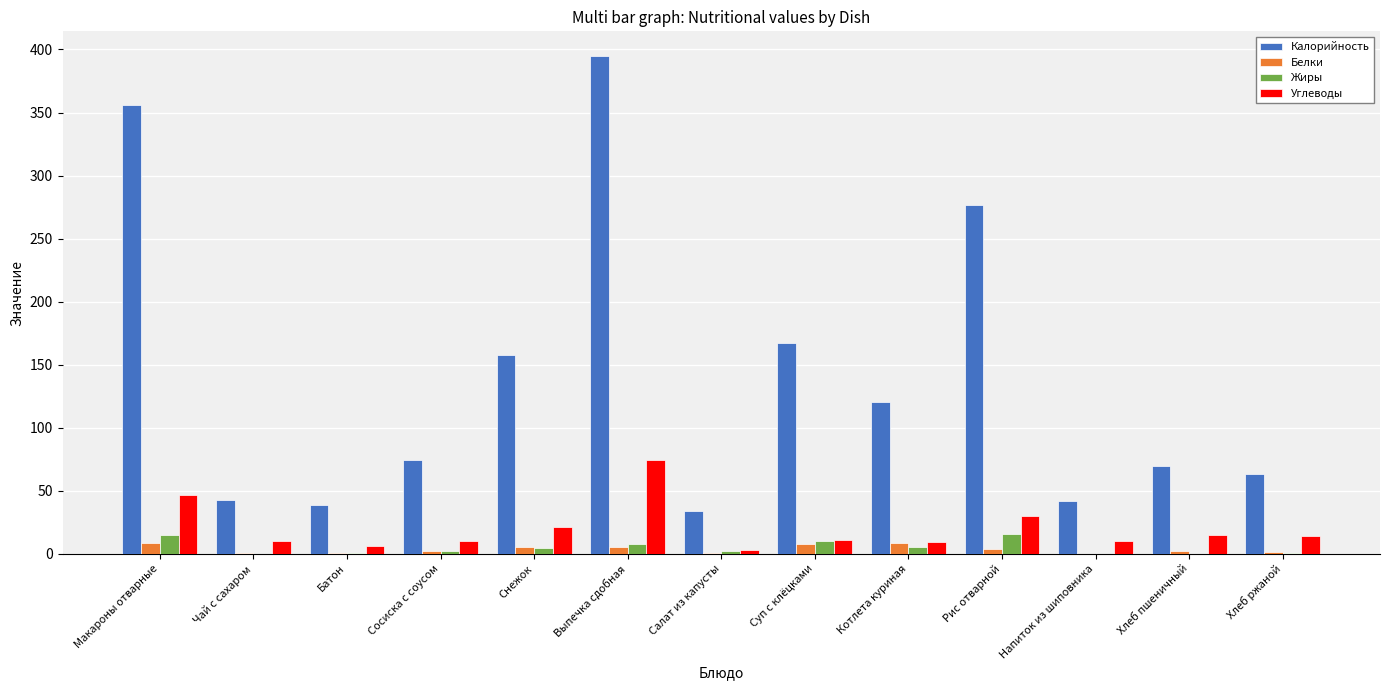

How many values in the Калорийность series exceed 74?

7